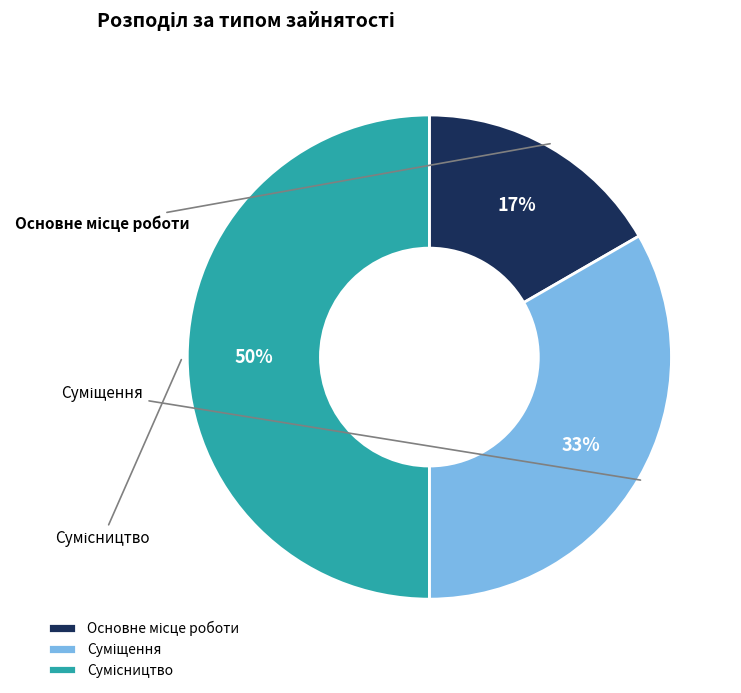

To the nearest percent, what is the difference between the Сумісництво and Суміщення slice percentages?

17%